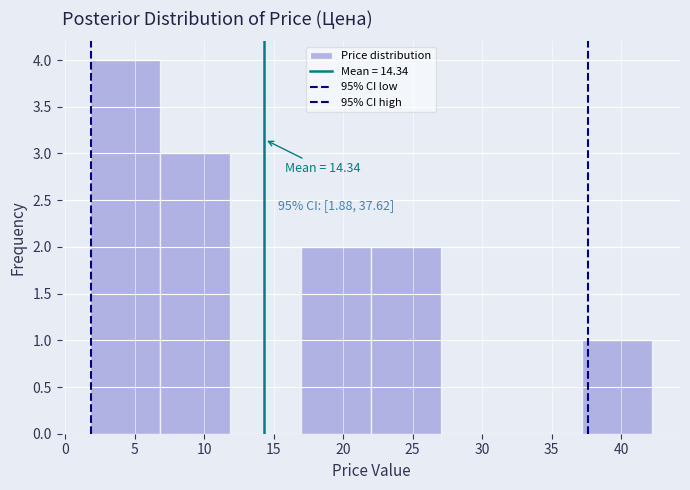

Which range on the x-axis has the tallest bar?

2 to 7